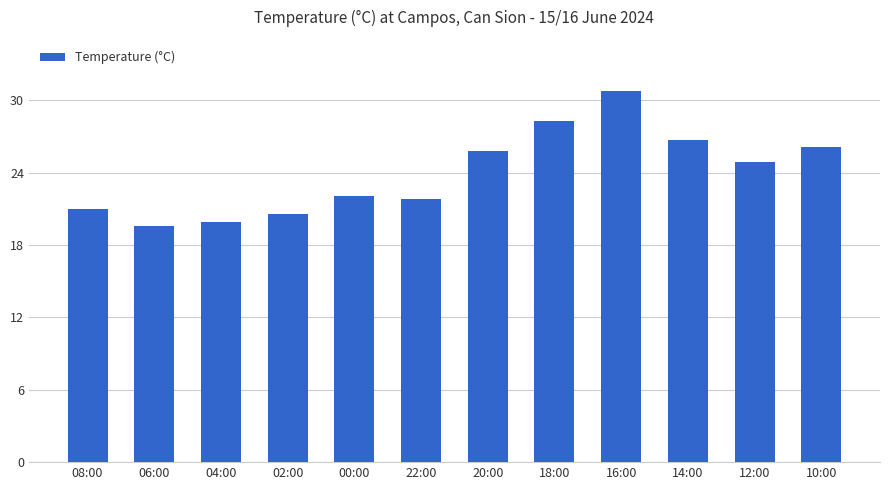

List the labels in order of value, largest first.

16:00, 18:00, 14:00, 10:00, 20:00, 12:00, 00:00, 22:00, 08:00, 02:00, 04:00, 06:00